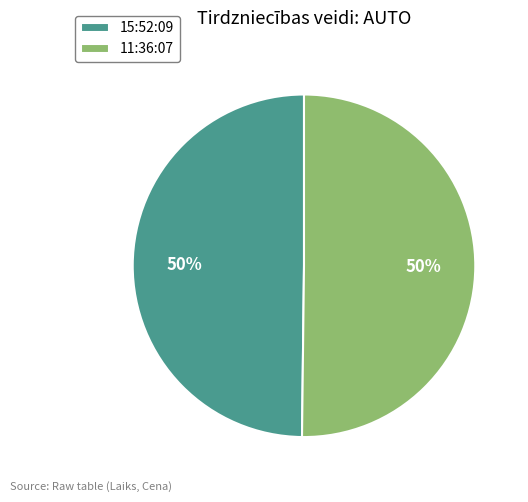

Is it true that 11:36:07 is 58% of the pie?

False